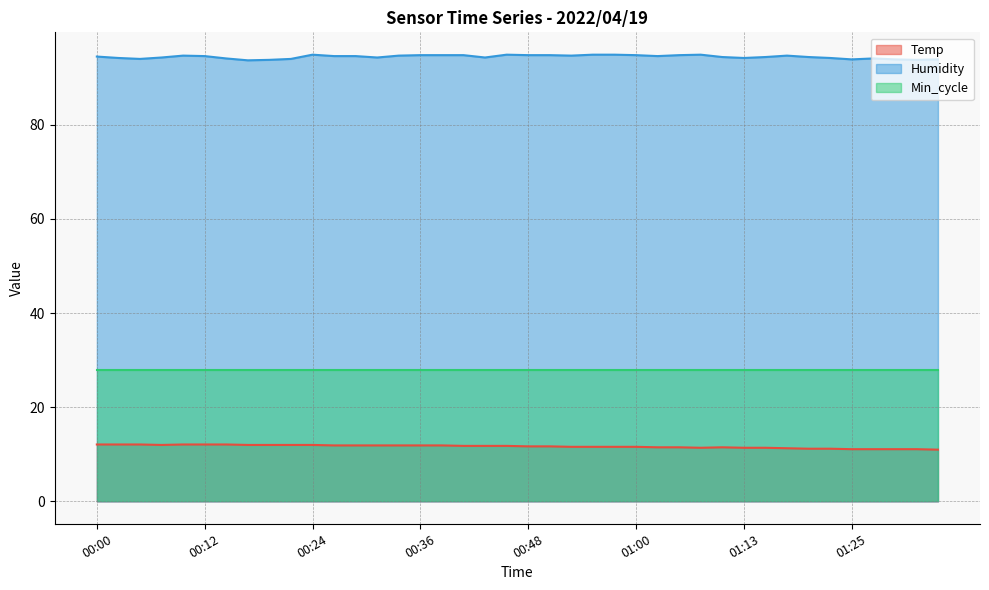

True or false: Humidity and Temp cross at least once.

False